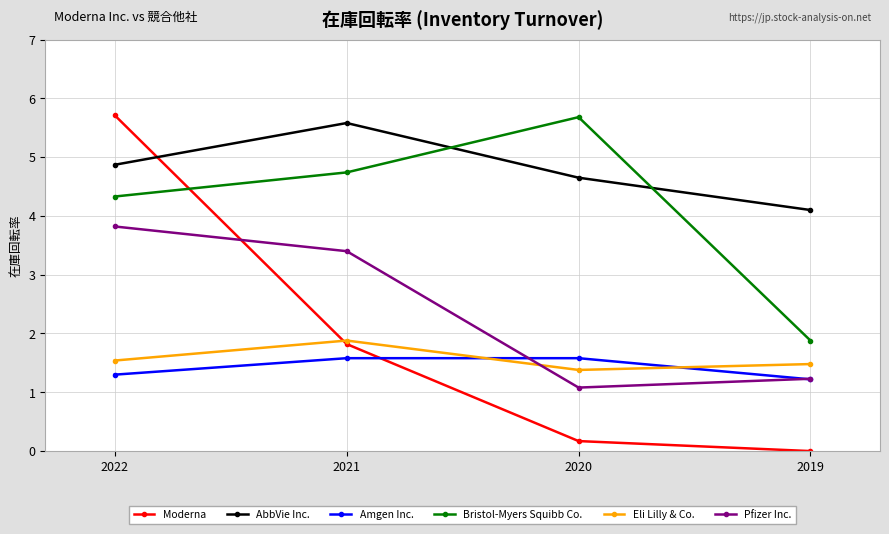

True or false: Moderna has more than 1 points higher than both neighbors.

False